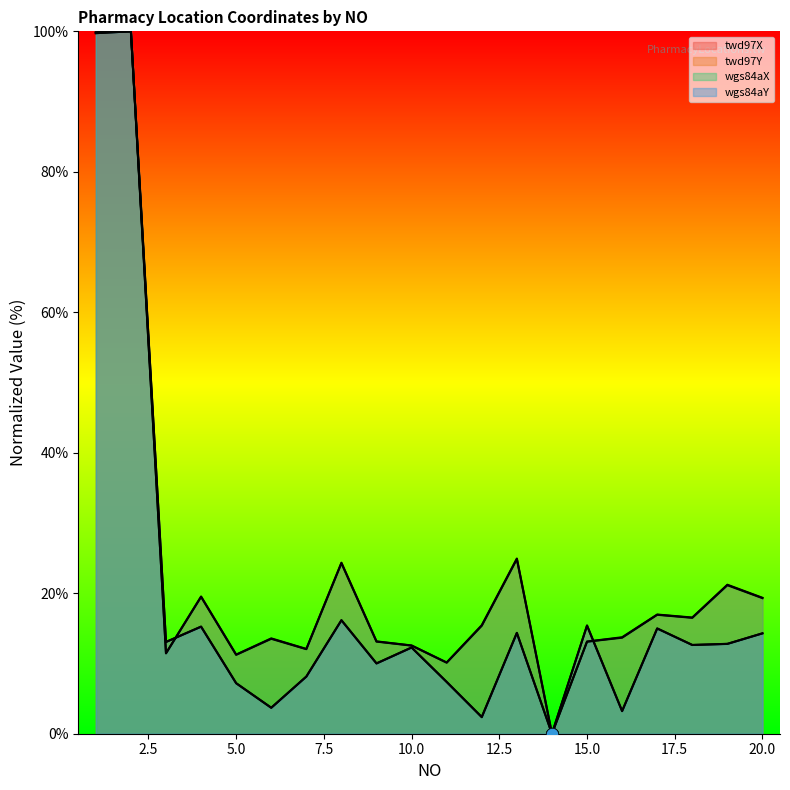

What are all the series names shown in the legend?

twd97X, twd97Y, wgs84aX, wgs84aY